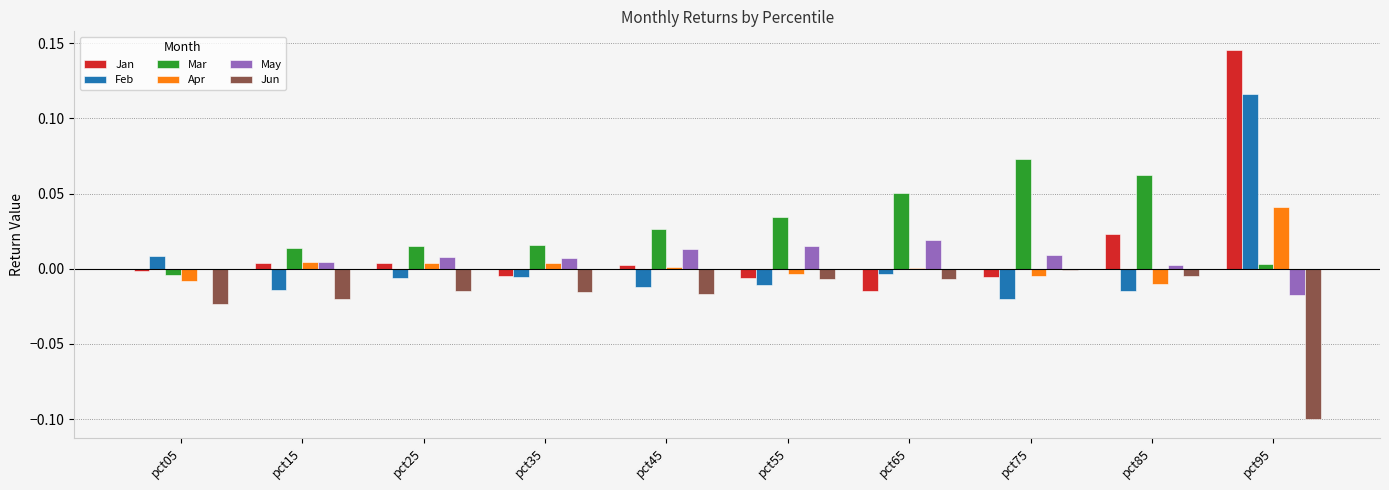

The May series shows 0.0 at pct45. True or false?

True